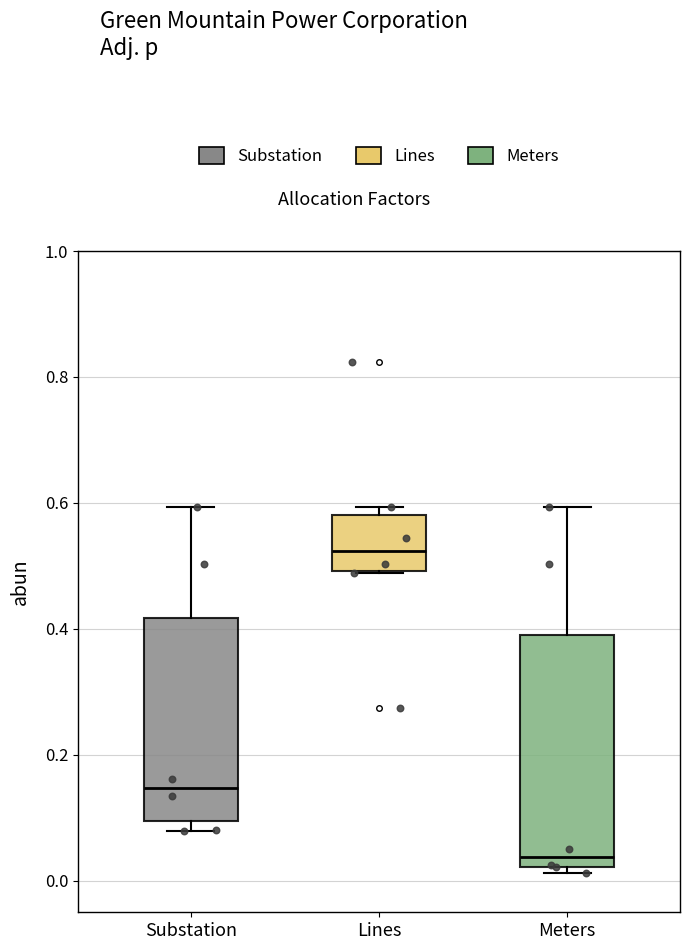

Where does the median line of the box for Meters sit on the y-axis? The values are not printed on the chart, so give them approximately, as read against the axis.

0.04